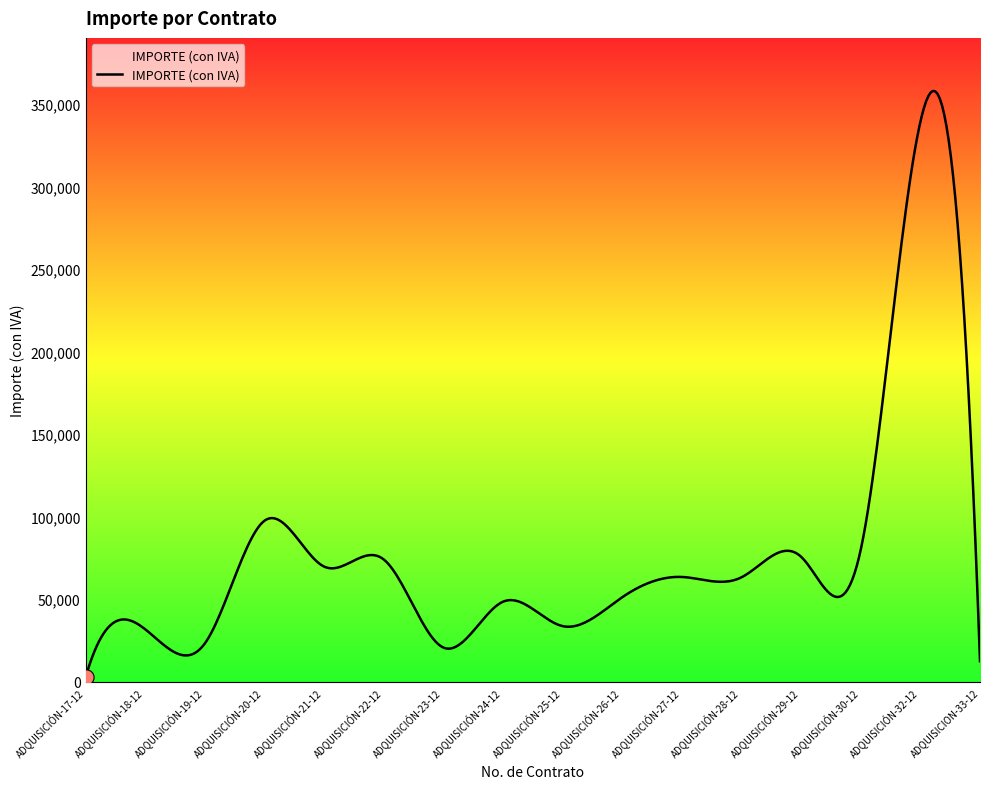

What is the greatest value displayed?

358042.2